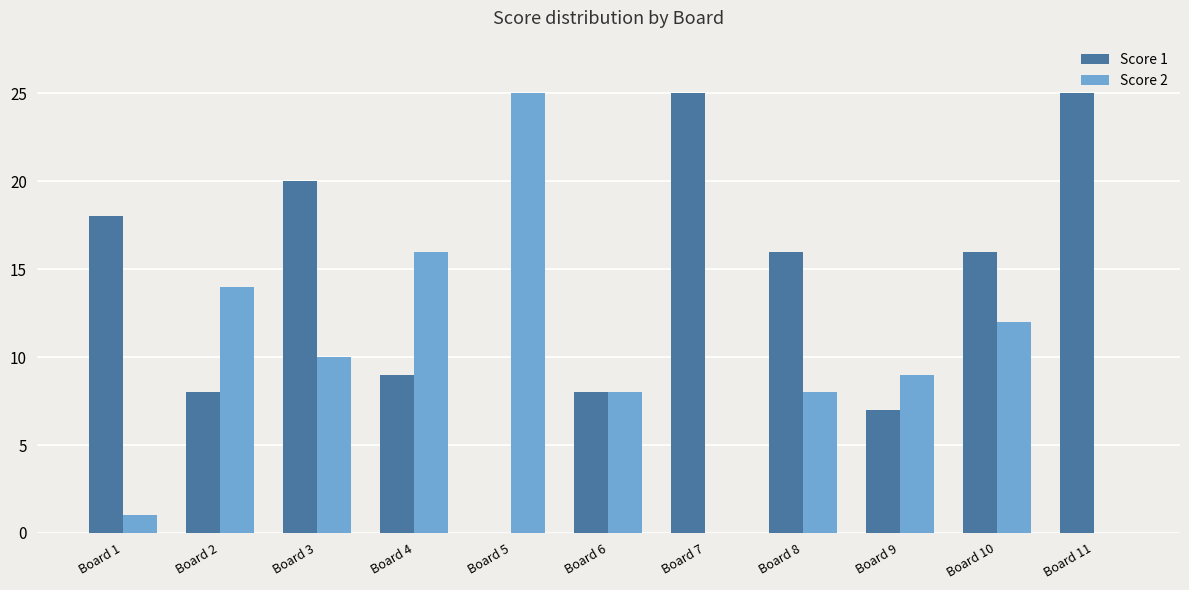

At which label is Score 2 closest to 12?

Board 10